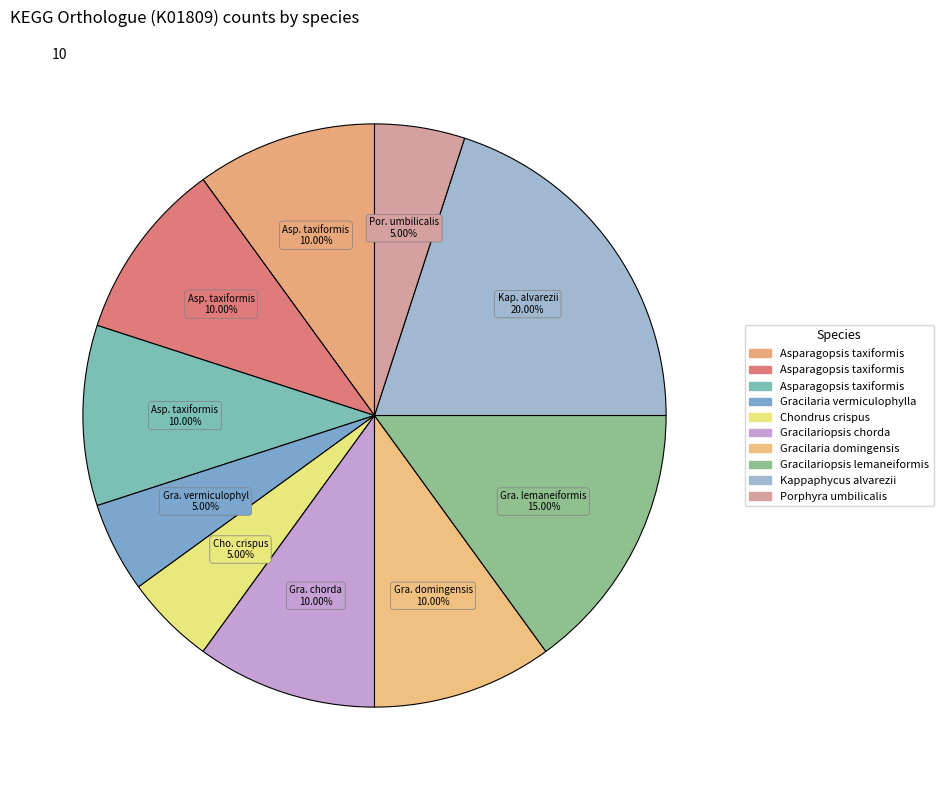

What is the largest slice in the pie chart?

Kappaphycus alvarezii kp